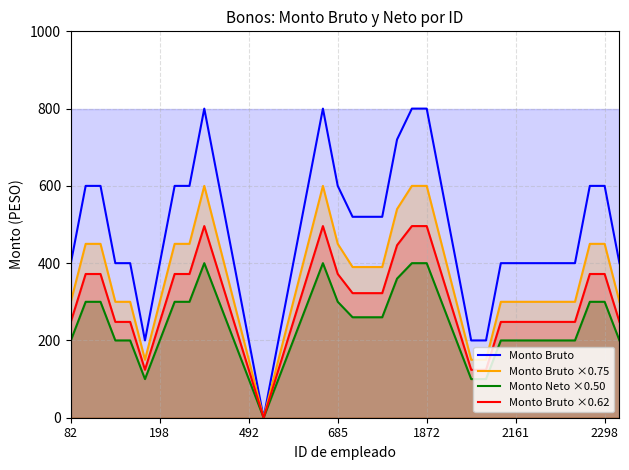

Does the chart display data point markers on the line(s)?

No